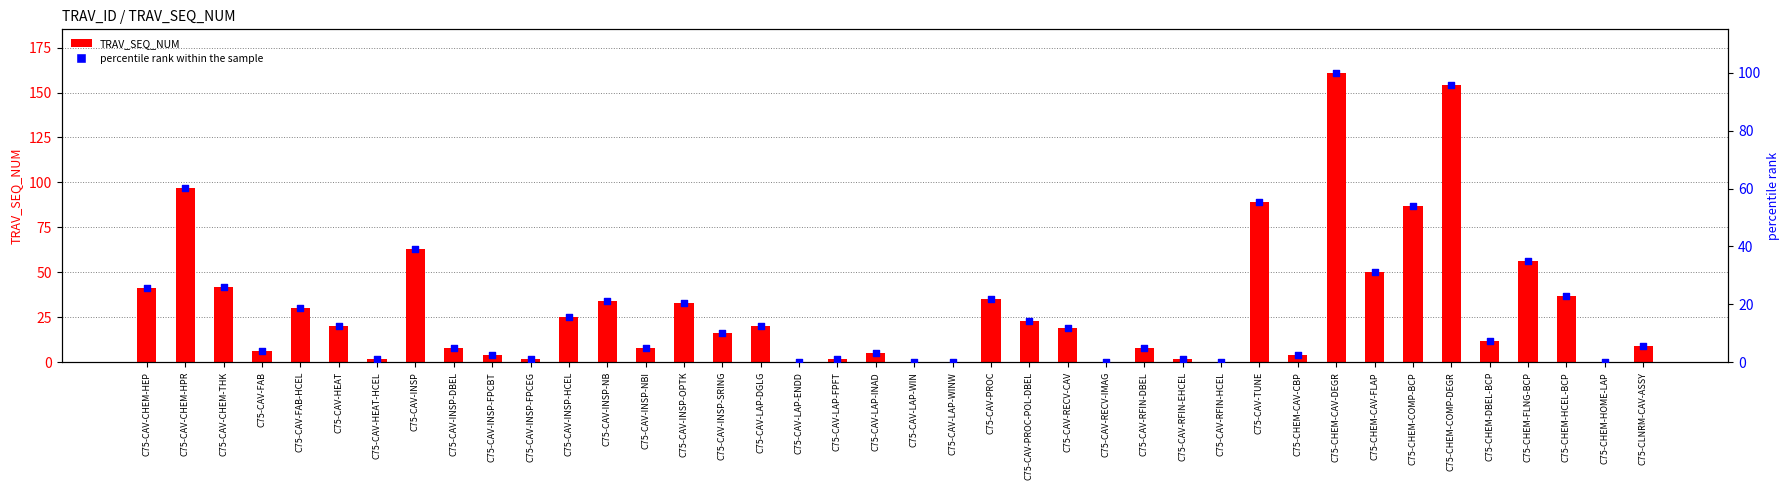

Which series has the largest total across all categories?

TRAV_SEQ_NUM